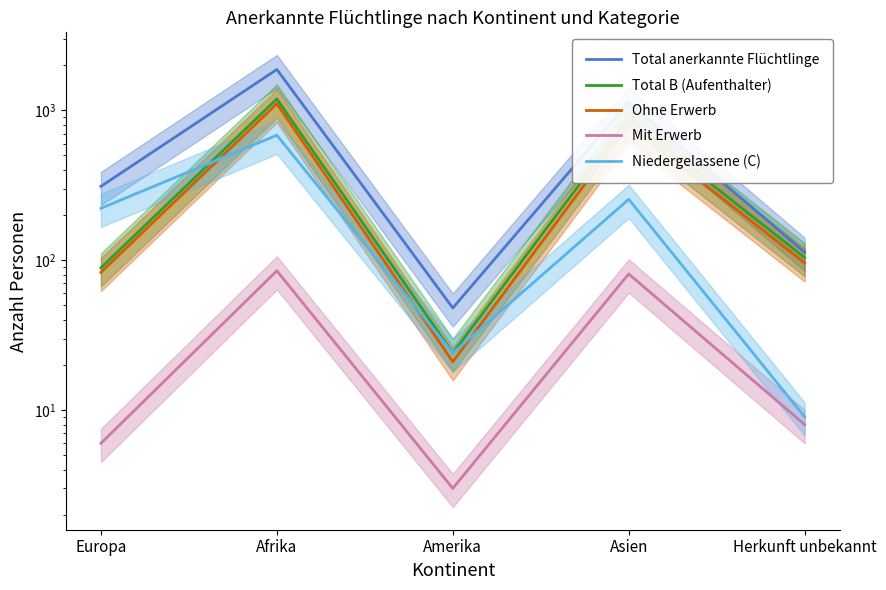

At which label does Ohne Erwerb reach its minimum?

Amerika